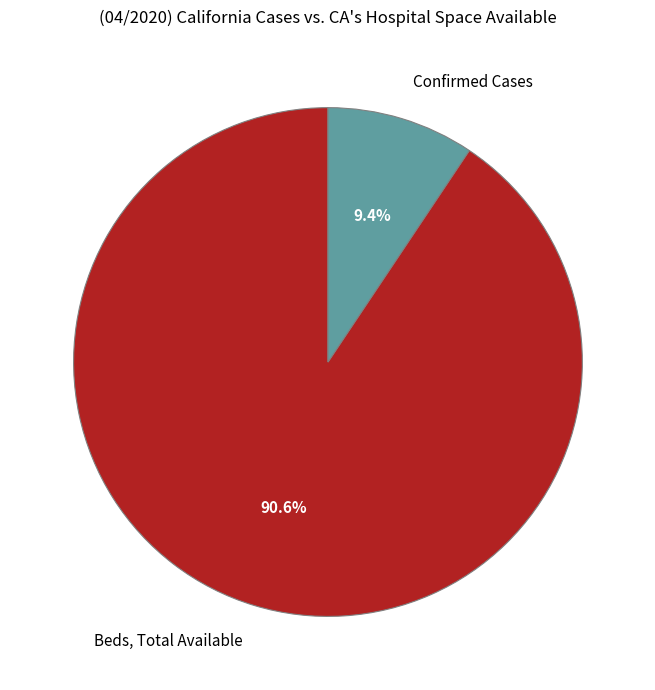

What is the smallest slice in the pie chart?

Confirmed Cases